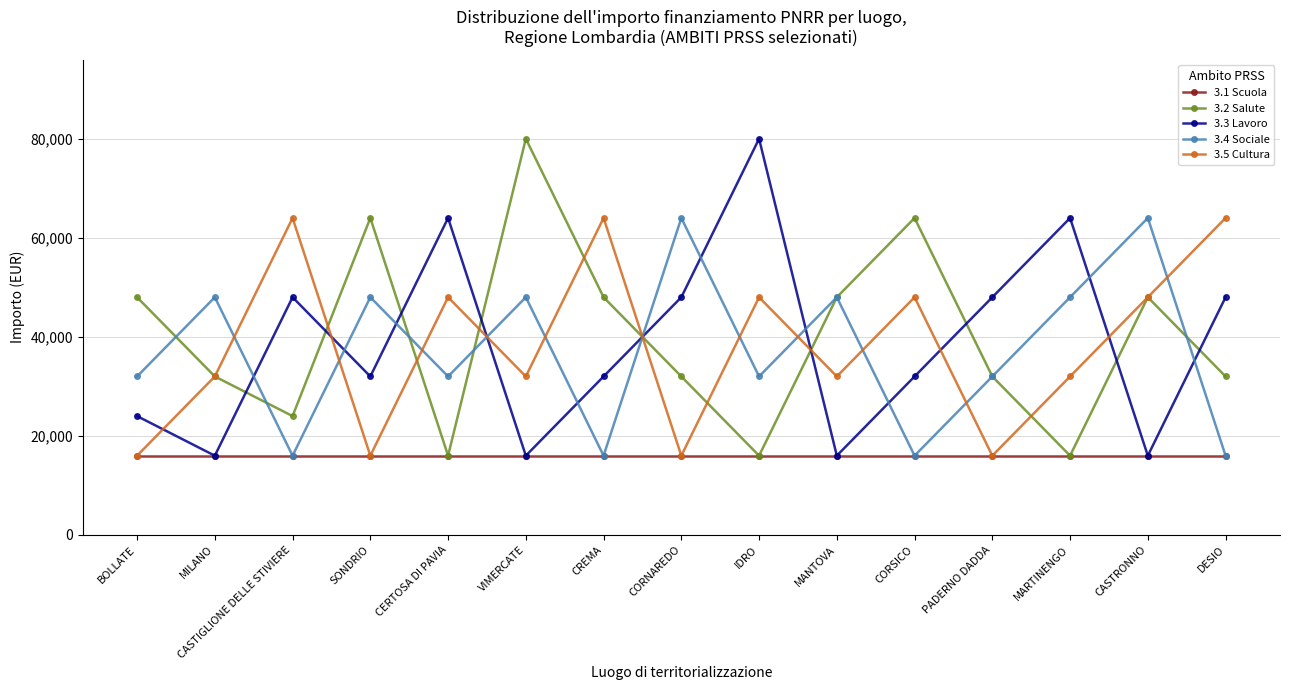

What position from the left is PADERNO DADDA?

12